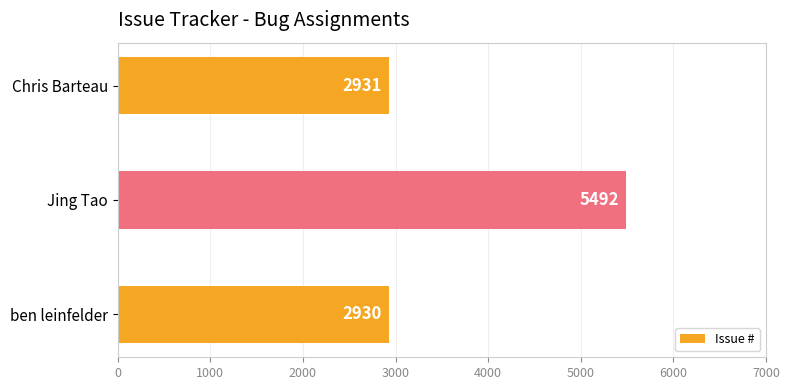

Reading bottom to top, what are all the values shown in this chart?

2930	5492	2931